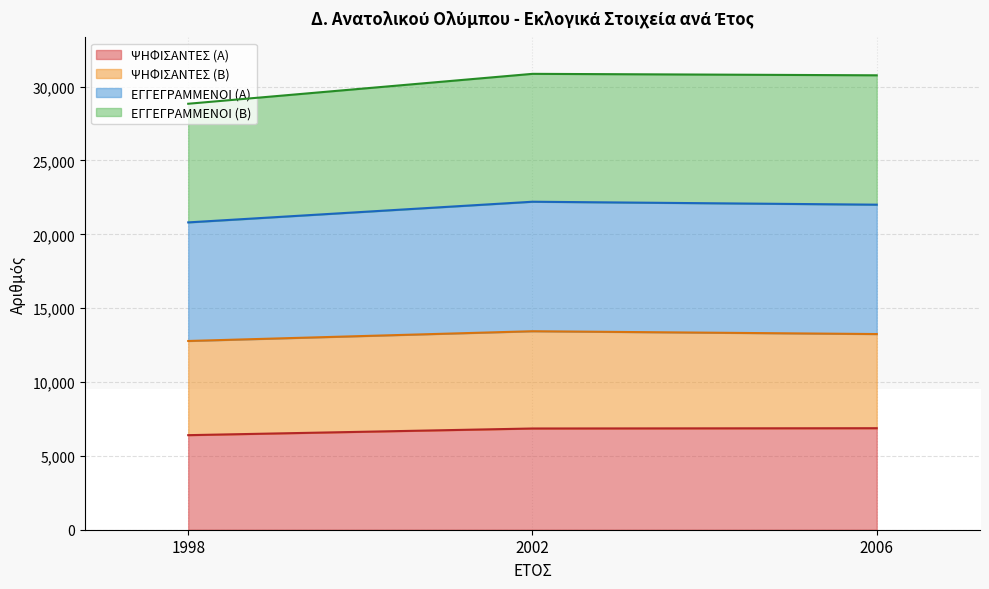

True or false: ΨΗΦΙΣΑΝΤΕΣ (Α) has a value of 6853 at 2002.

True